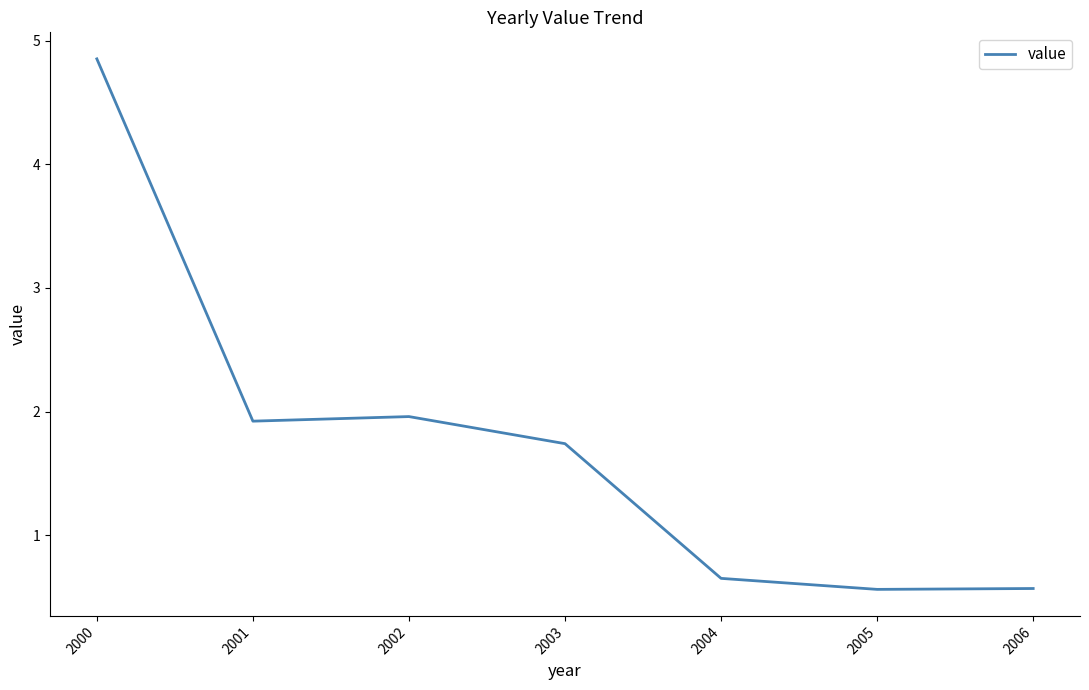

Is it true that the value at 2003 is 0.7?

False